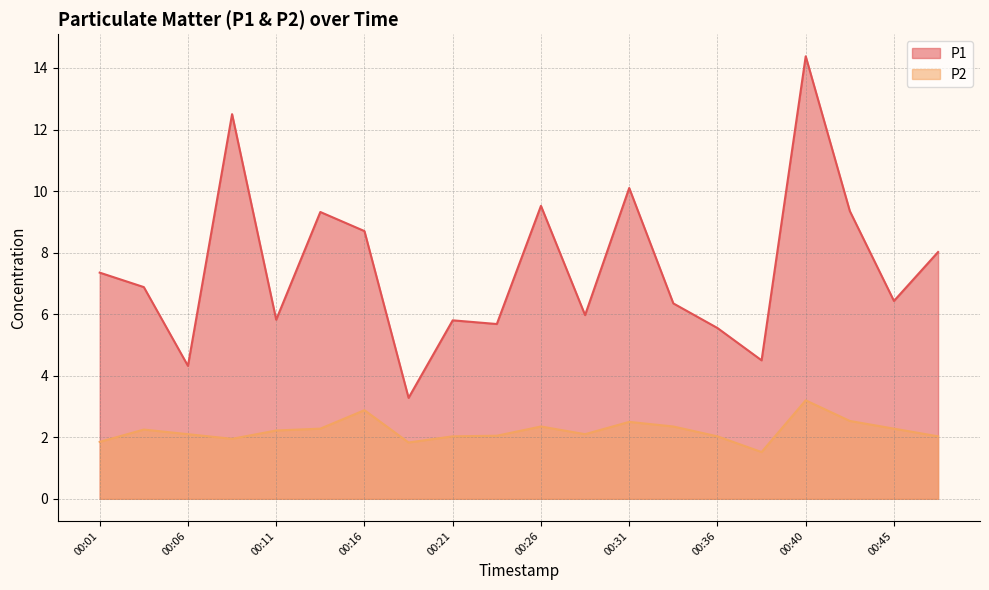

True or false: P2 and P1 cross at least once.

False